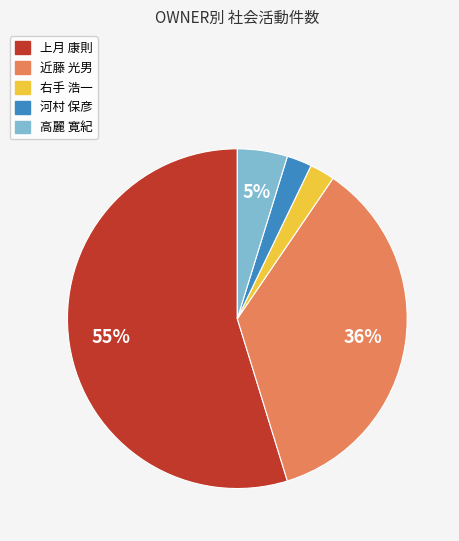

To the nearest percent, what is the average slice percentage?

20%